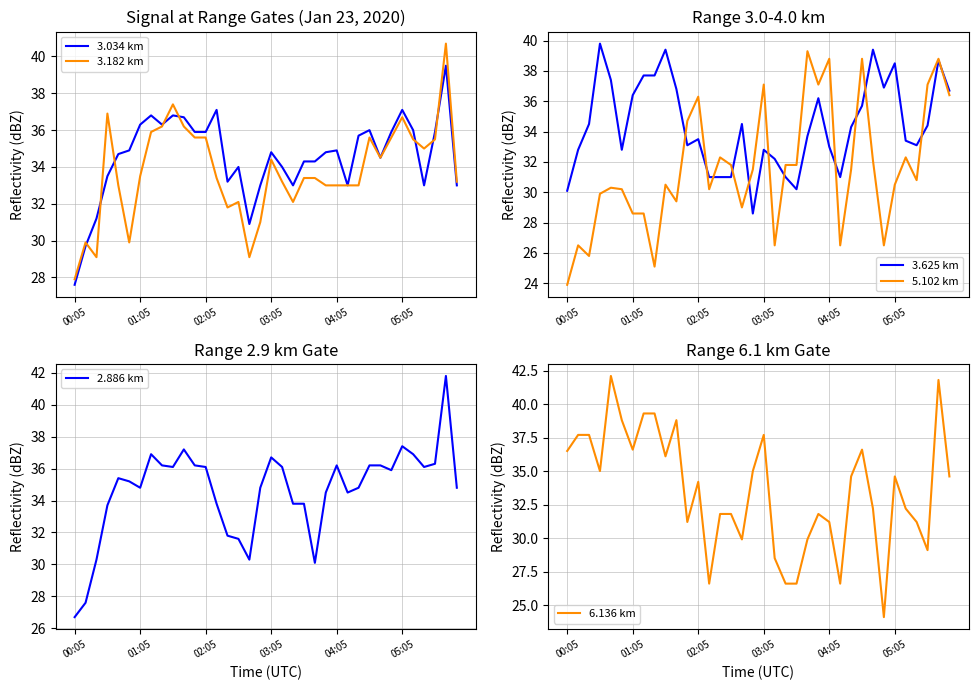

How many data points in 3.625 km are less than 34?

18